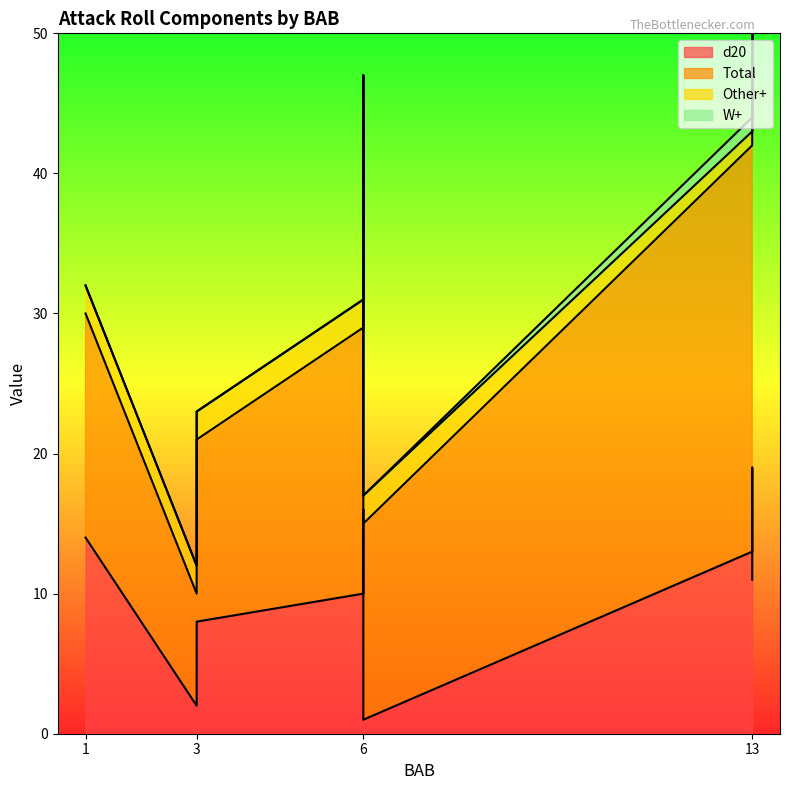

What are all the series names shown in the legend?

d20, Total, Other+, W+